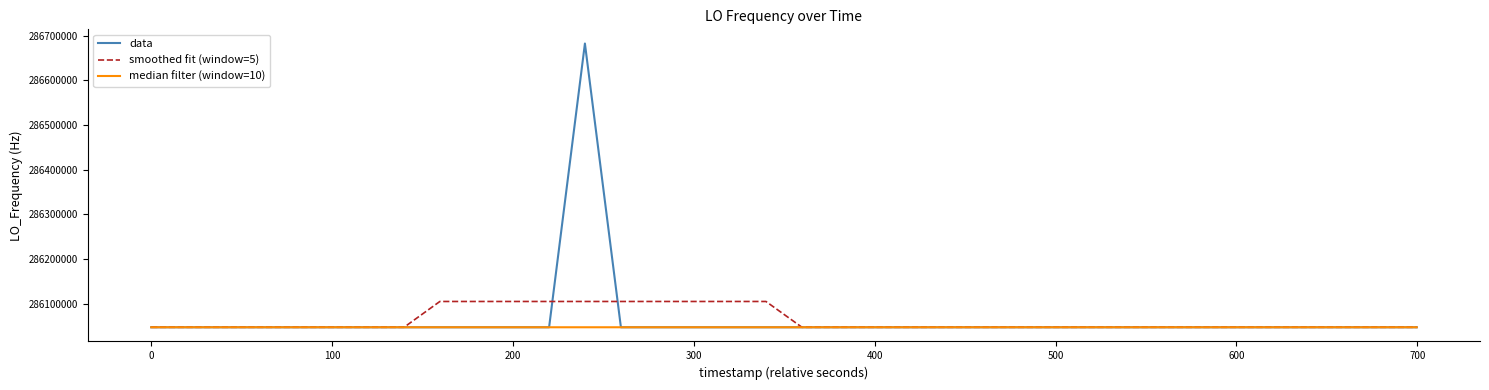

At how many categories does at least one series exceed 286426473?

1